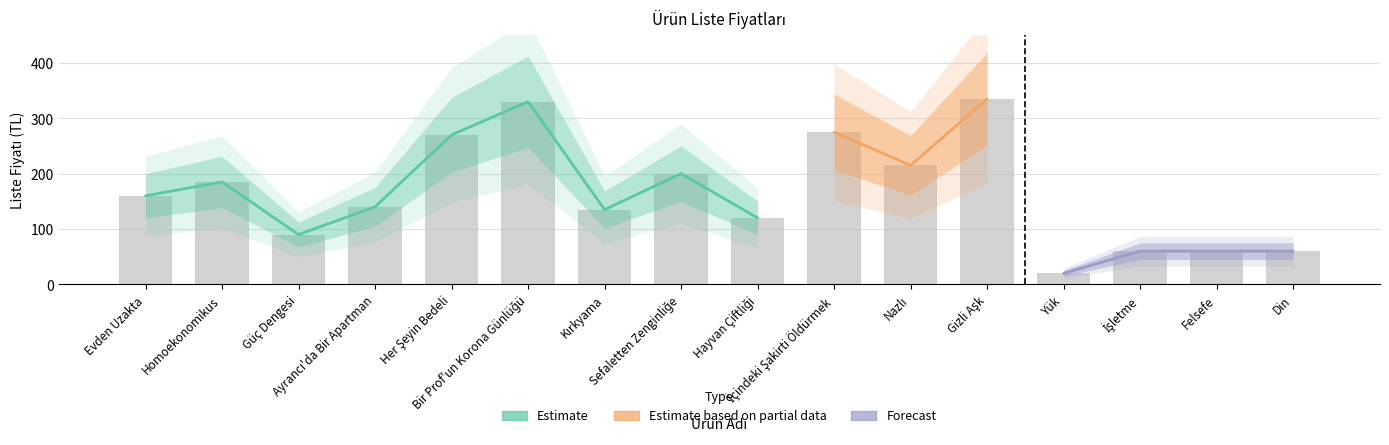

How many bars are there in total?

16